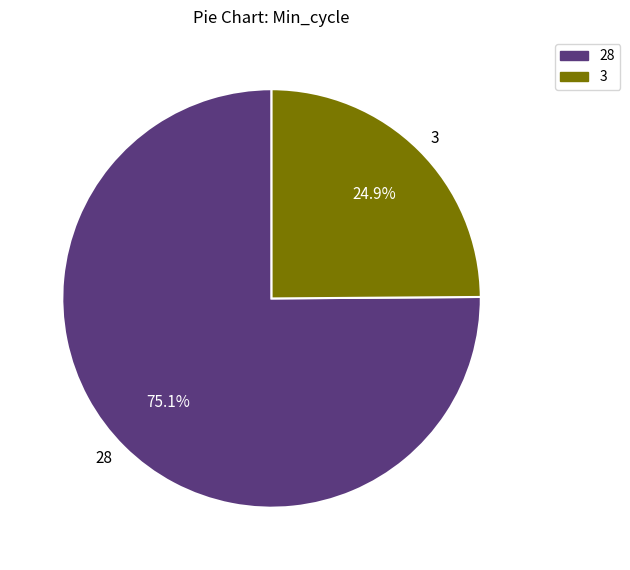

Which slice is the smallest?

3